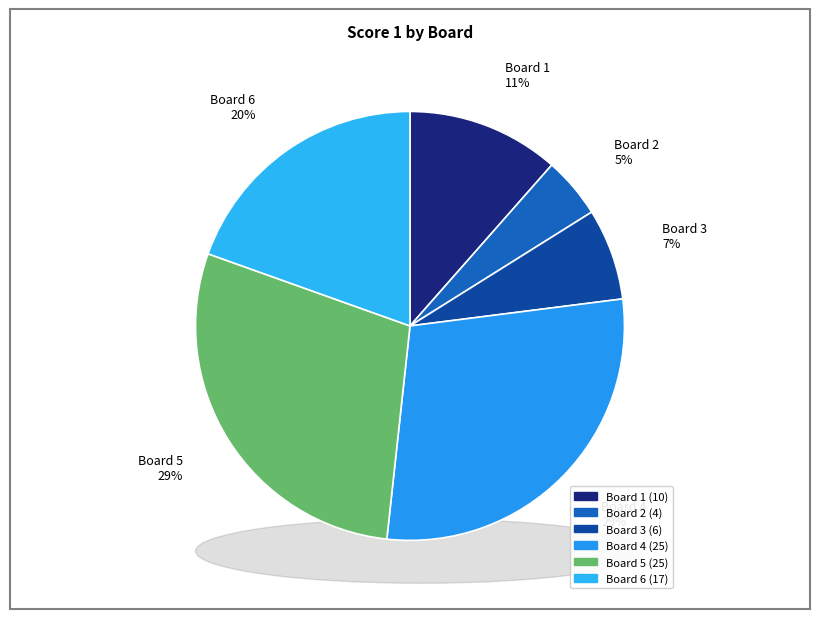

Which slice is the largest?

Board 4